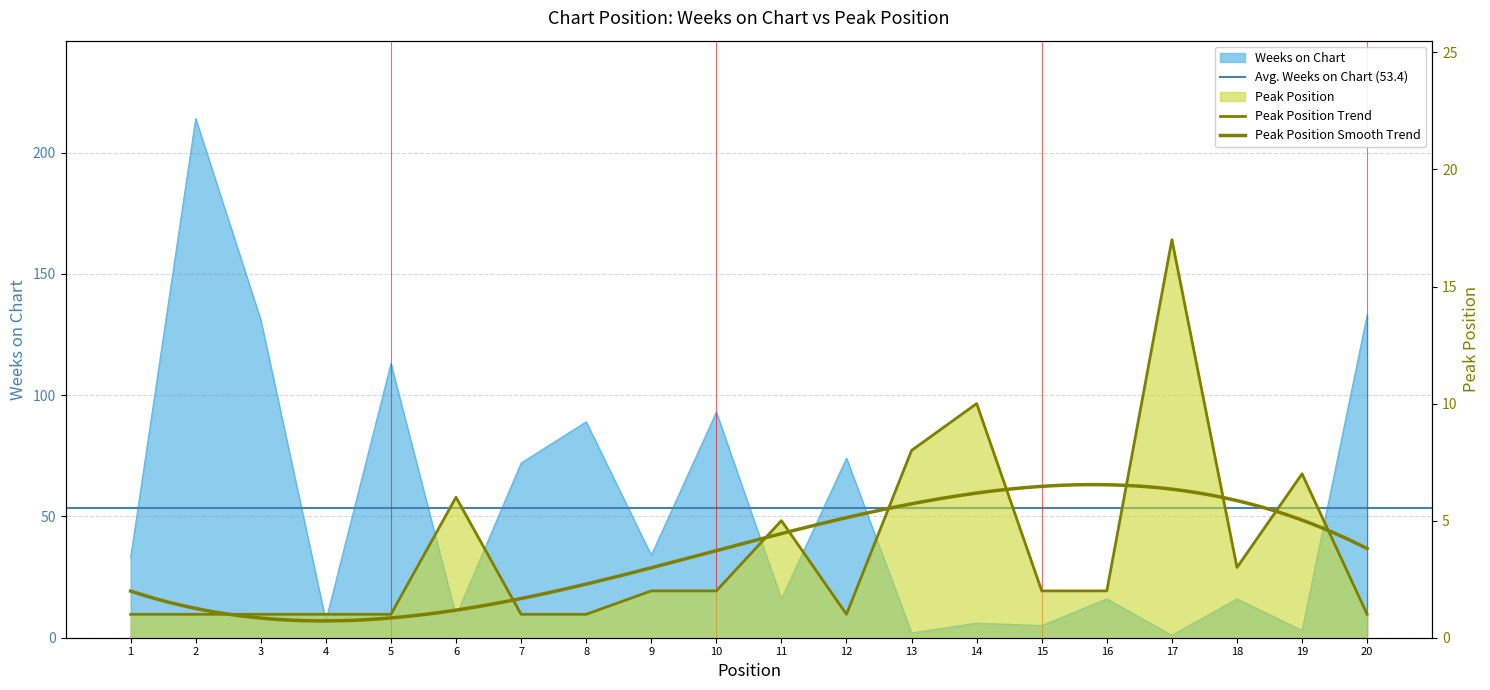

How many times do Peak Position and Weeks on Chart cross each other?

6